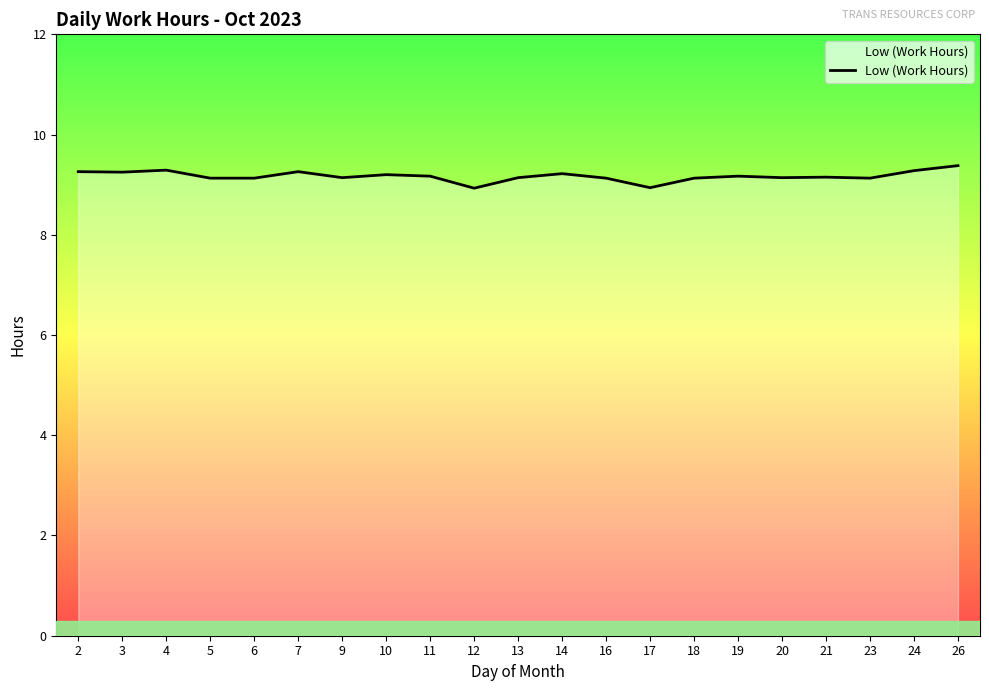

Between 26 and 13, which is larger?

26